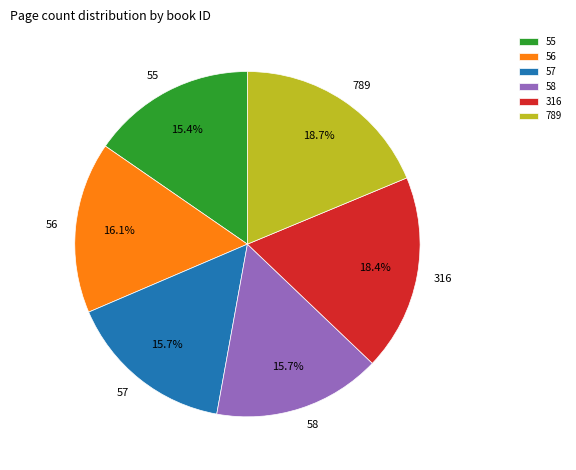

How many slices are in this pie chart?

6